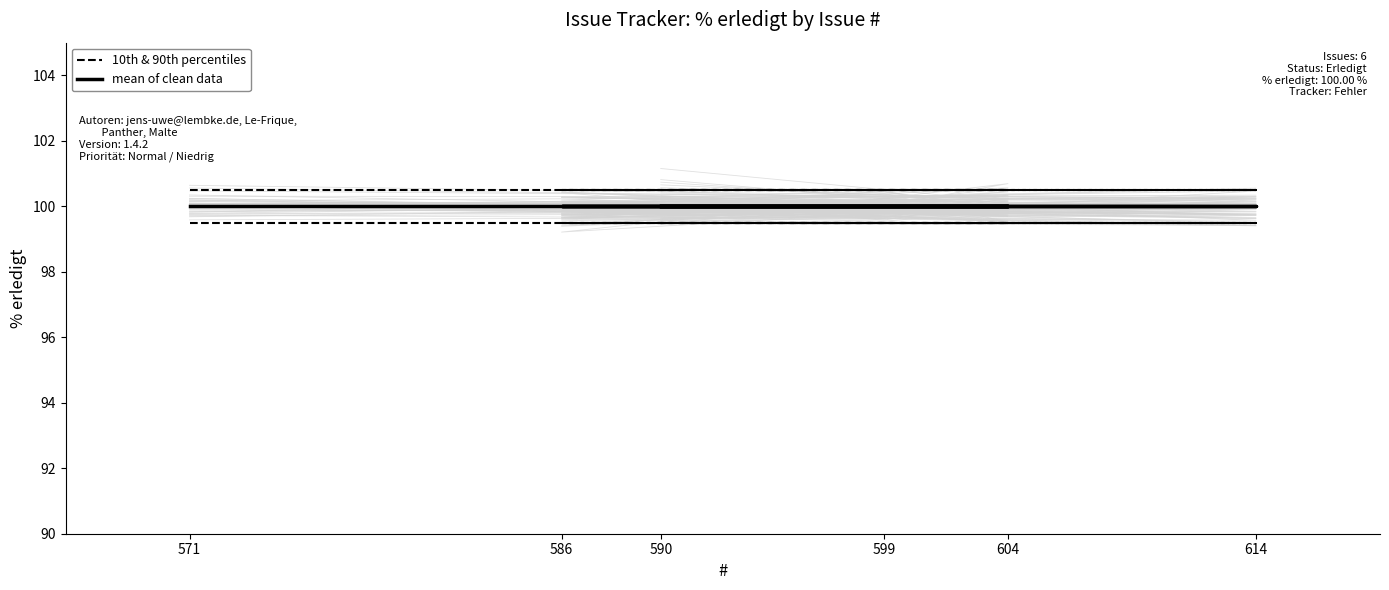

True or false: mean of clean data and 10th & 90th percentiles intersect in this chart.

False